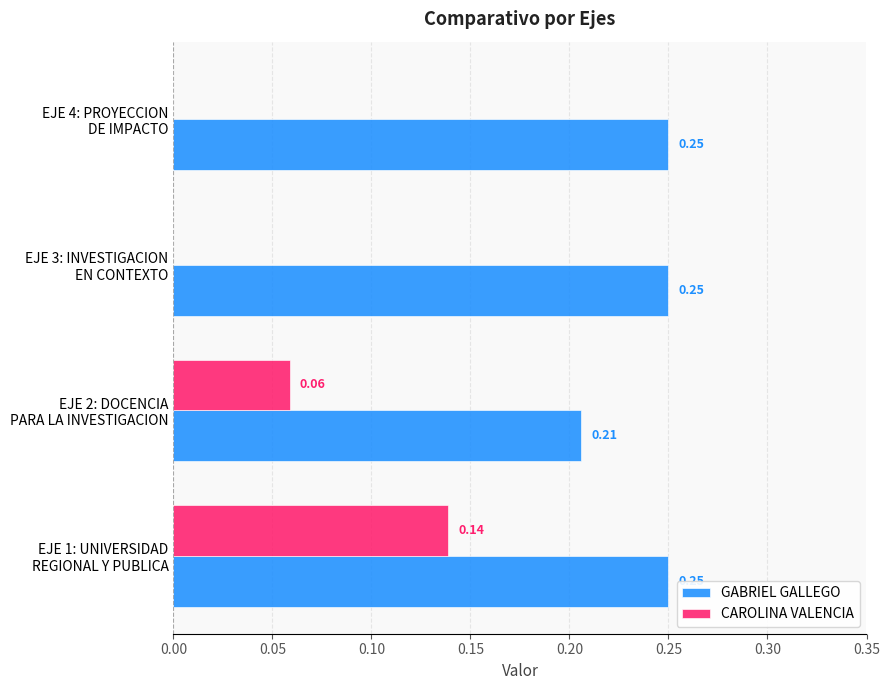

Which series has the largest total across all categories?

GABRIEL GALLEGO